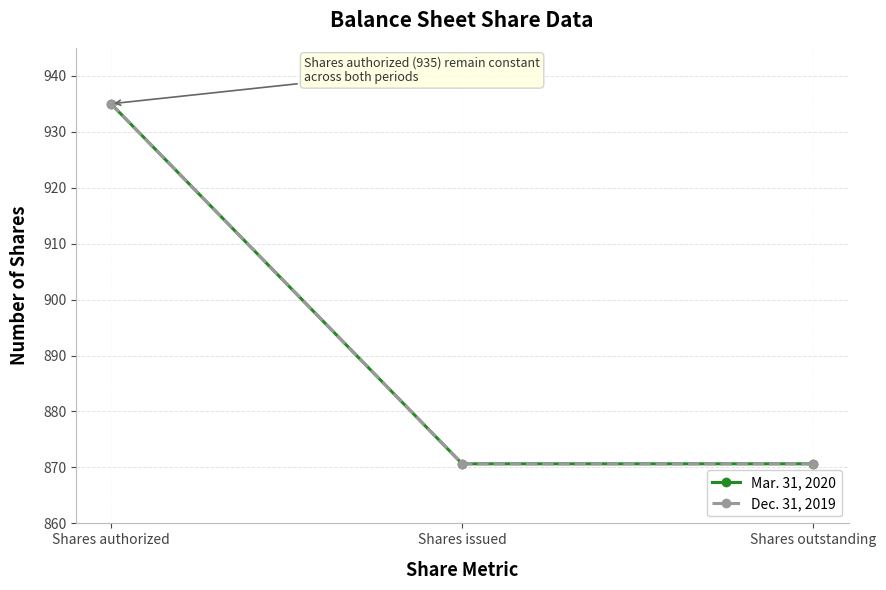

What position from the left is Shares outstanding?

3